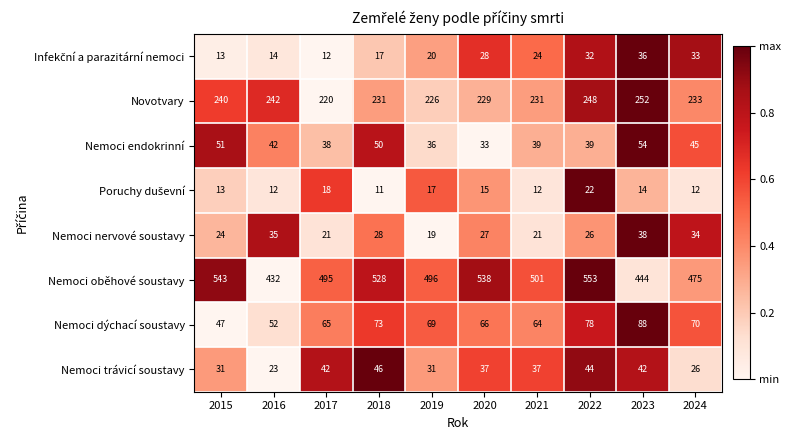

True or false: Nemoci nervové soustavy has a value of 21 at 2021.

True